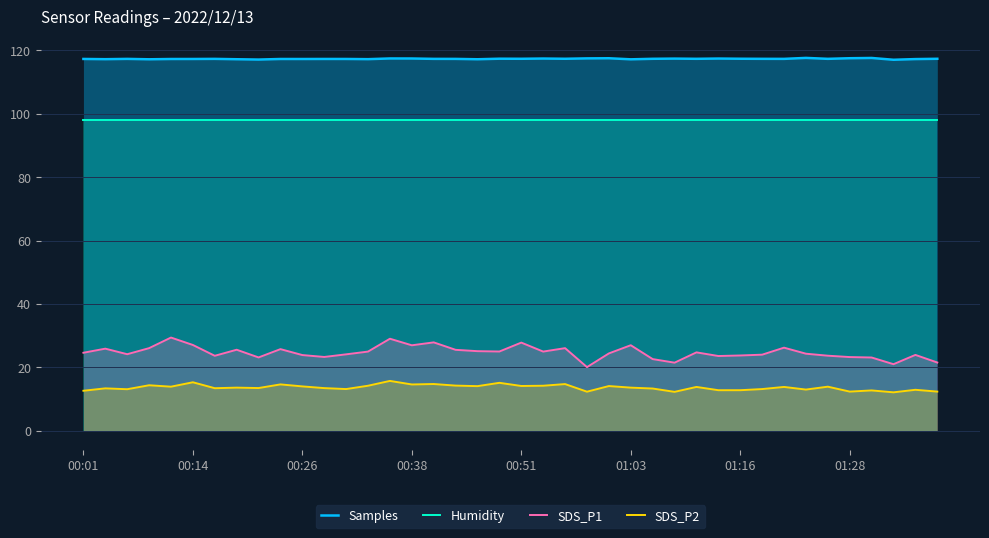

Which has a higher value, 19 or 23?

23